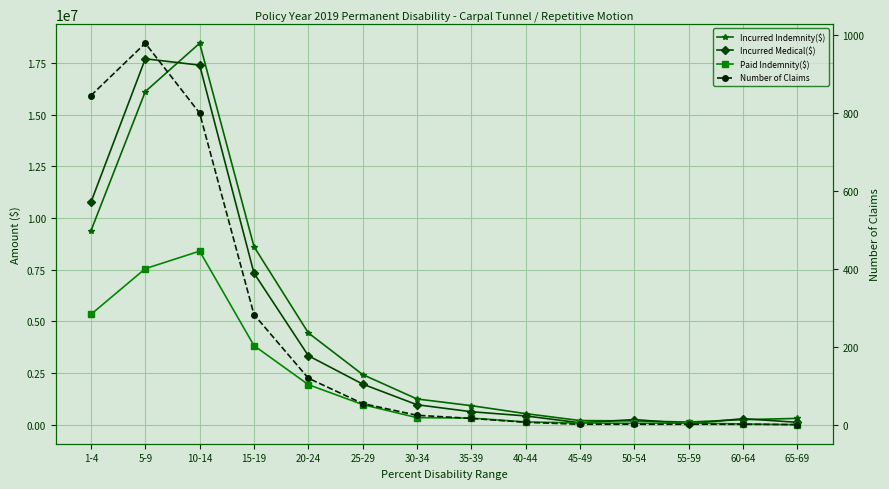

What is the label of the 2nd point from the left?

5-9